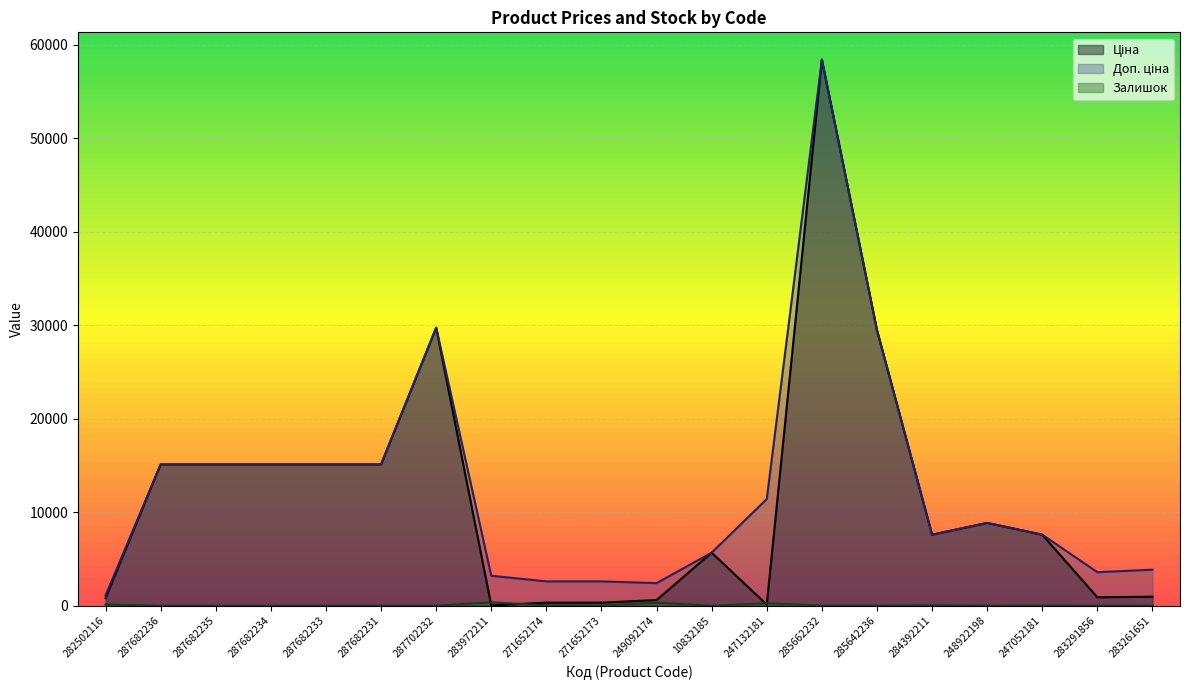

The Доп. ціна series shows 7596.5 at 247052181. True or false?

True